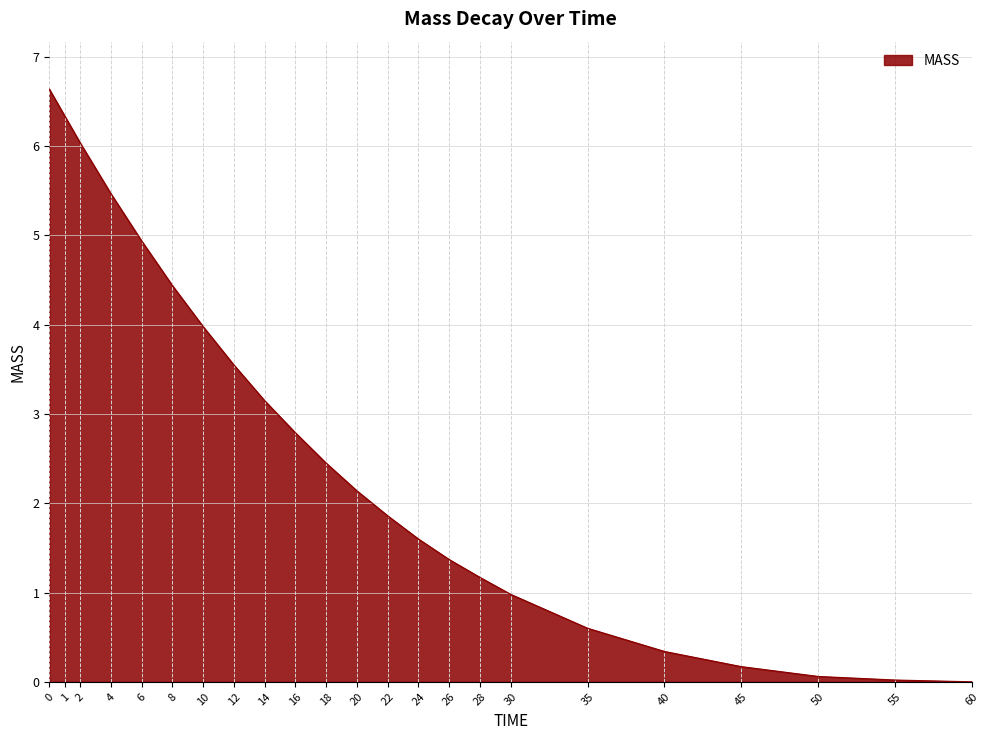

What is the average value?

2.6